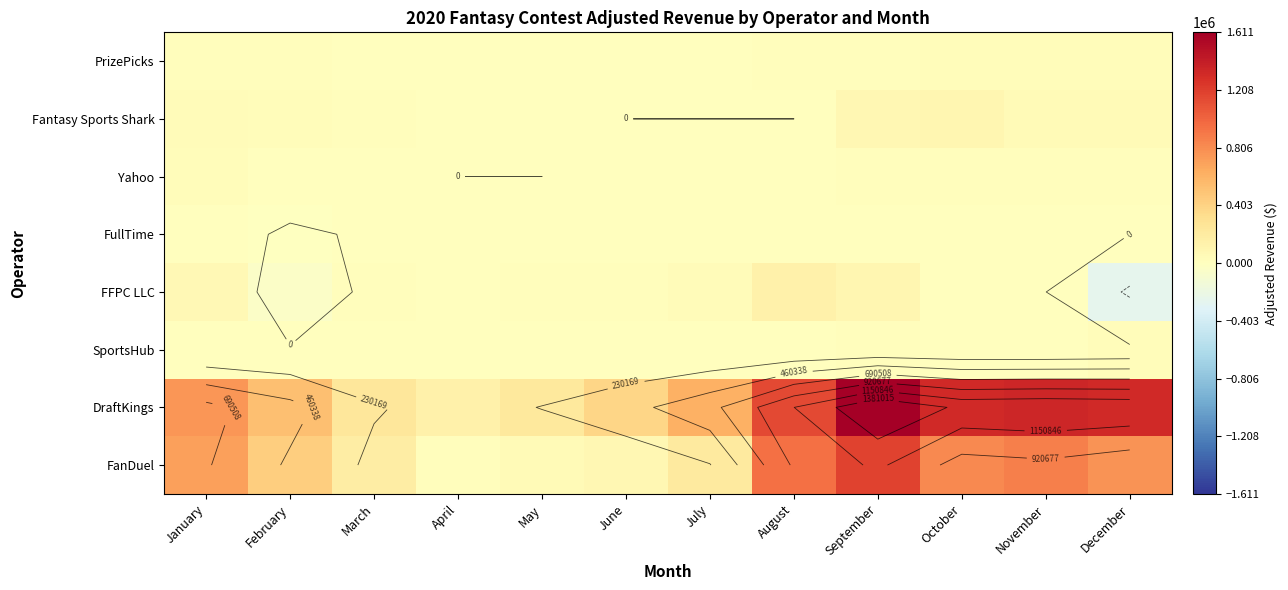

The DraftKings series shows 1355361.0 at November. True or false?

True